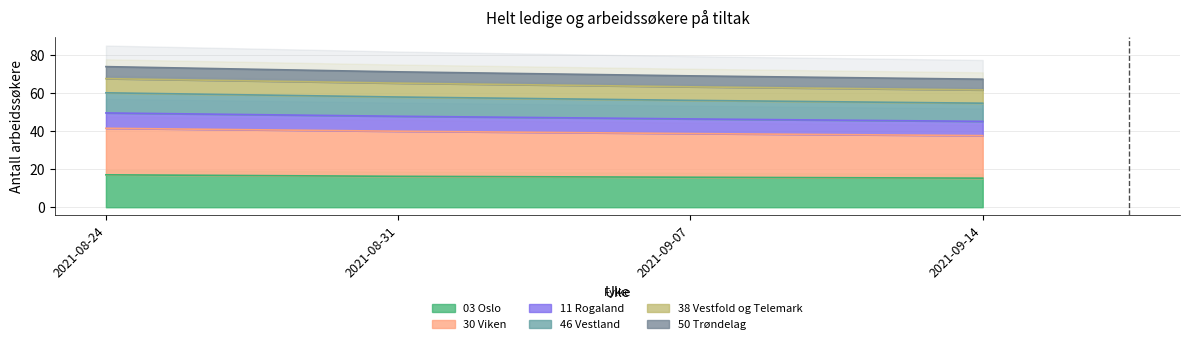

What is the spread (max minus min) of values at 2021-08-24?

56.9